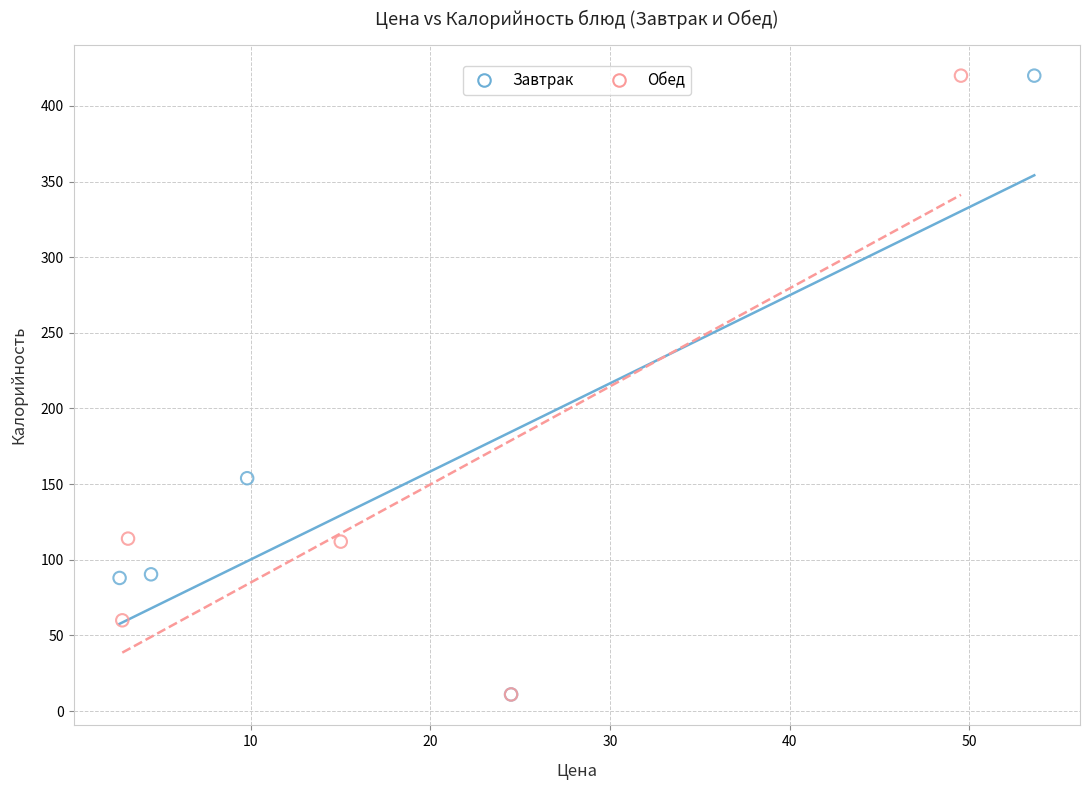

What are all the series names shown in the legend?

Завтрак, Обед